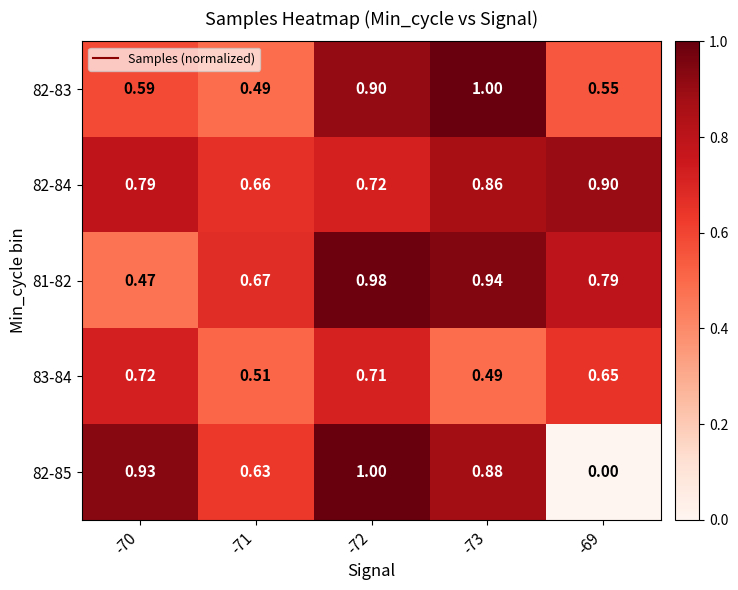

Is the value of 82-84 at -73 greater than the value of 82-85 at -70?

No